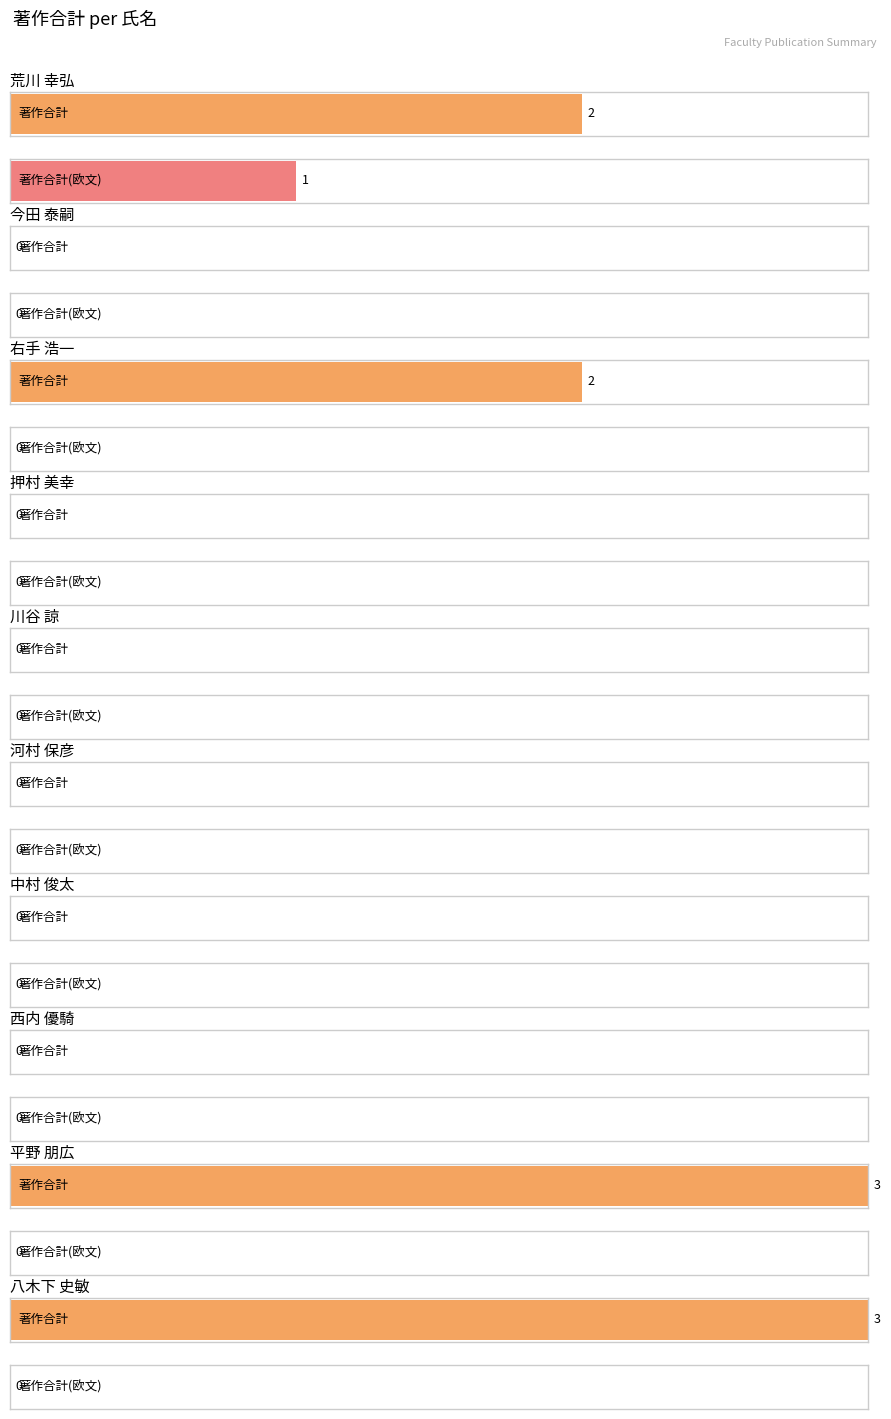

The value of 著作合計 at 川谷 諒 is 2. True or false?

False